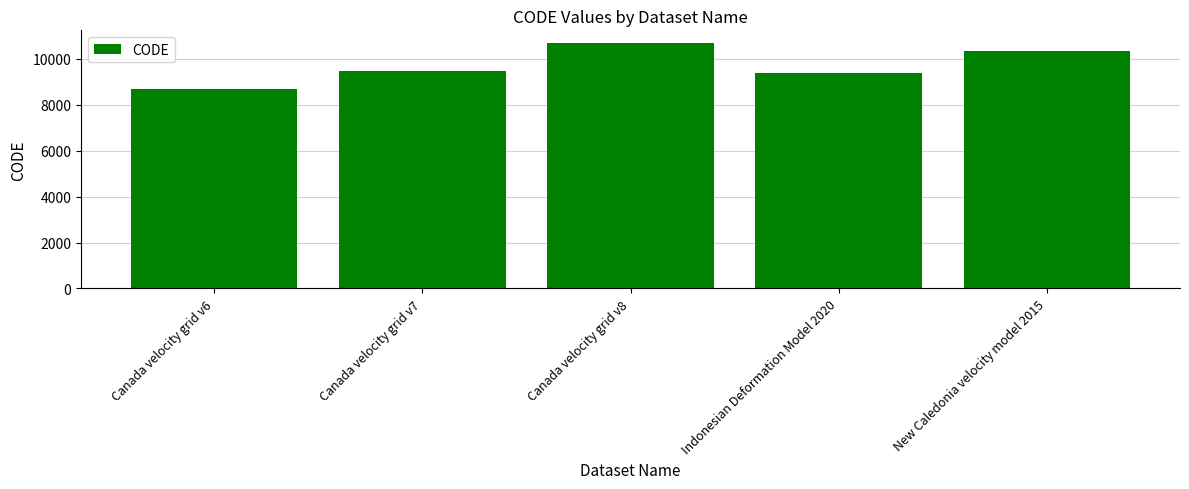

What is the sum of all values?

48564